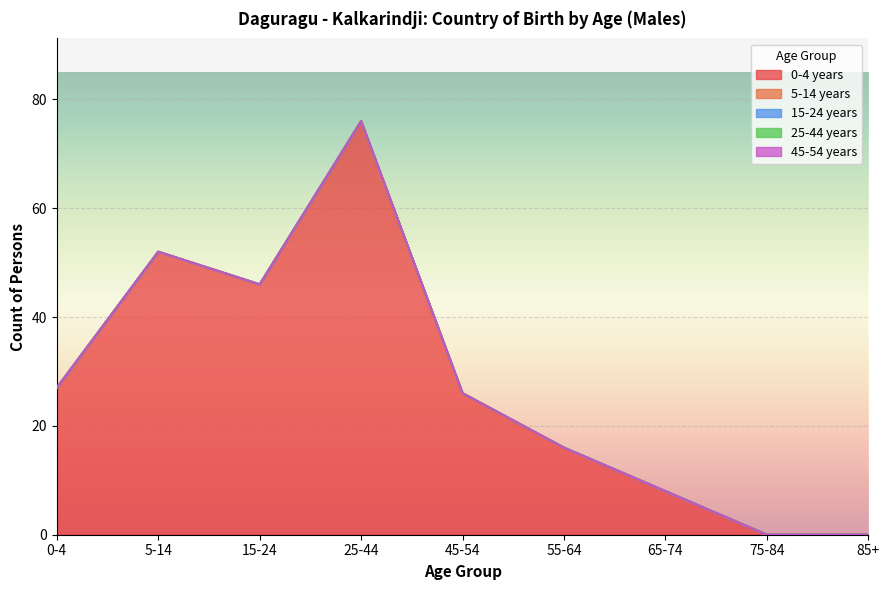

Which has a higher value, 65-74 or 85+?

65-74